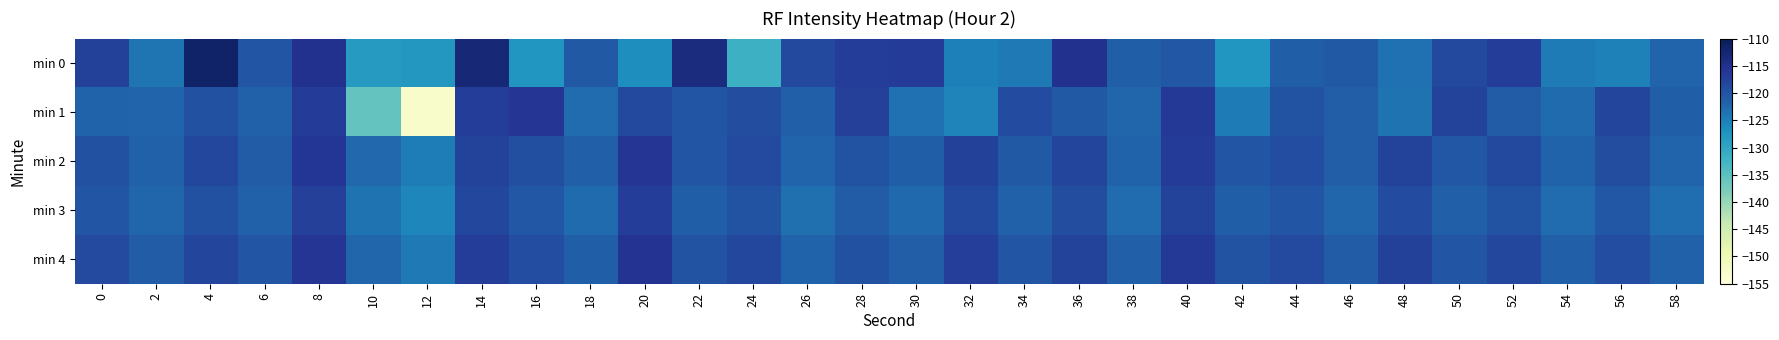

Count the number of categories in the chart.

30